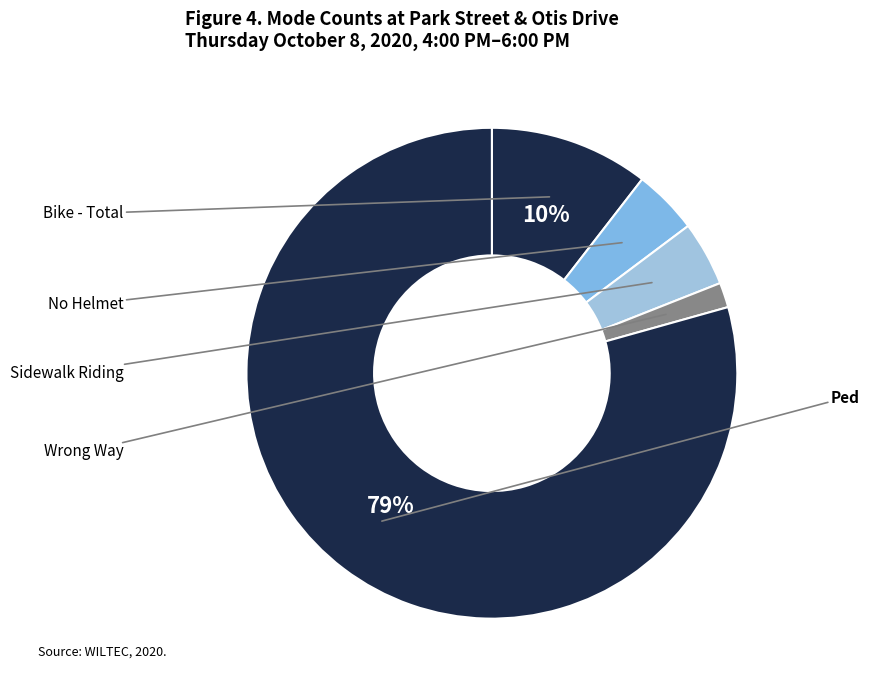

Does Ped account for over 50% of the chart?

Yes